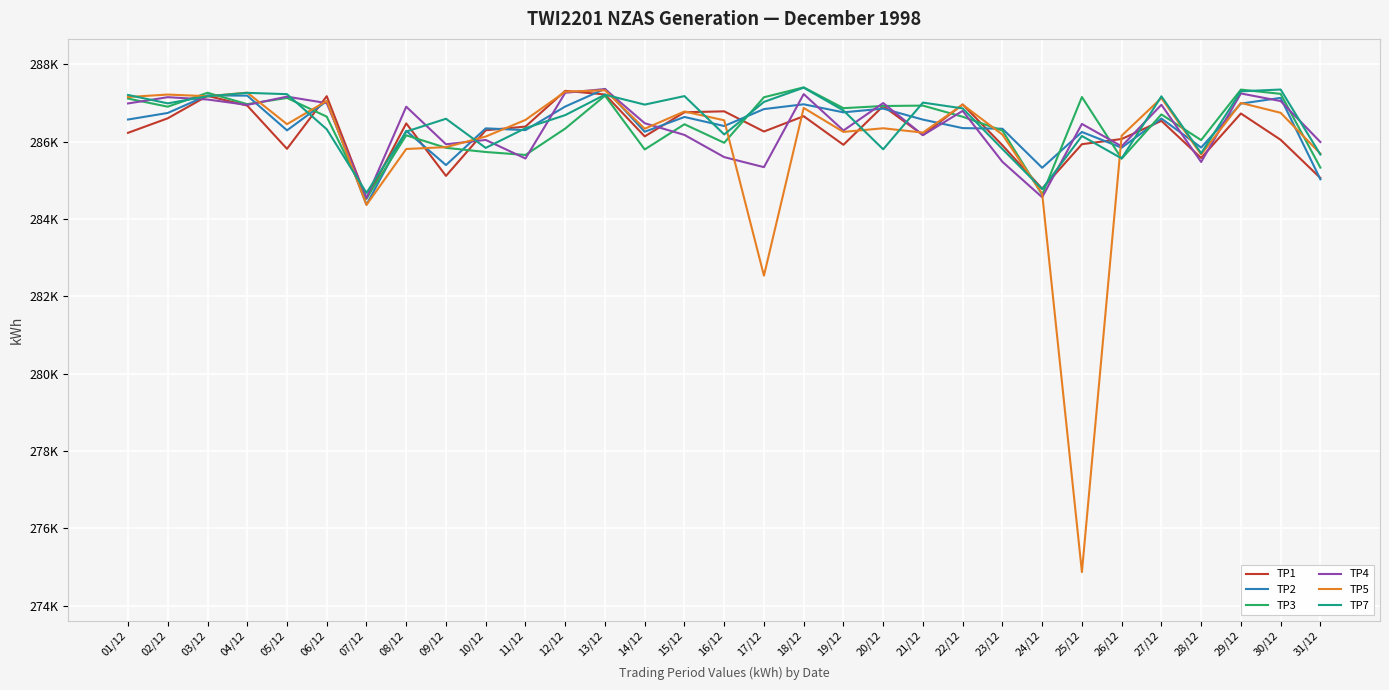

At 15/12, list the series in order from largest to smallest.

TP7, TP5, TP1, TP2, TP3, TP4